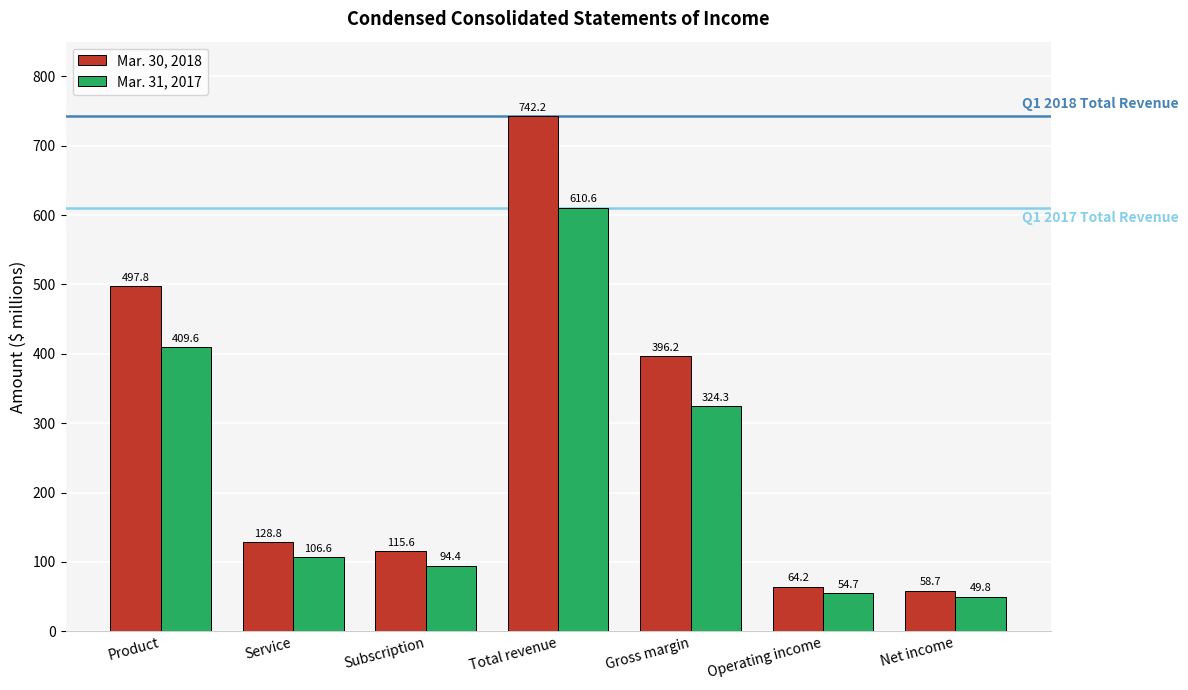

What is the average value of the Mar. 31, 2017 series?

235.7